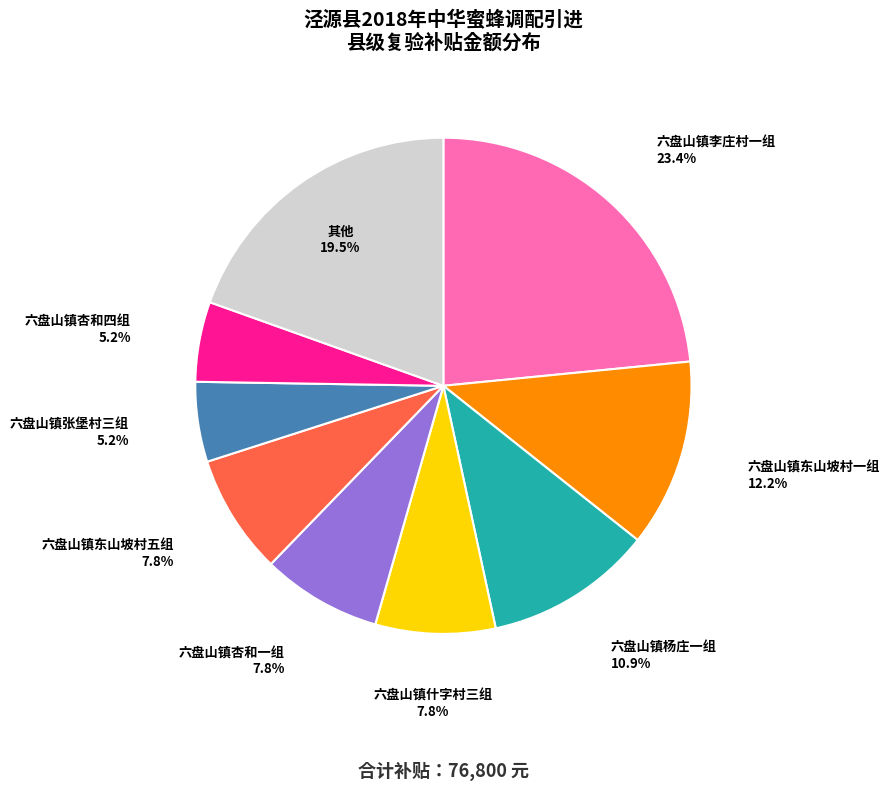

Combined, do 六盘山镇杏和四组 and 六盘山镇杏和一组 account for over 50%?

No